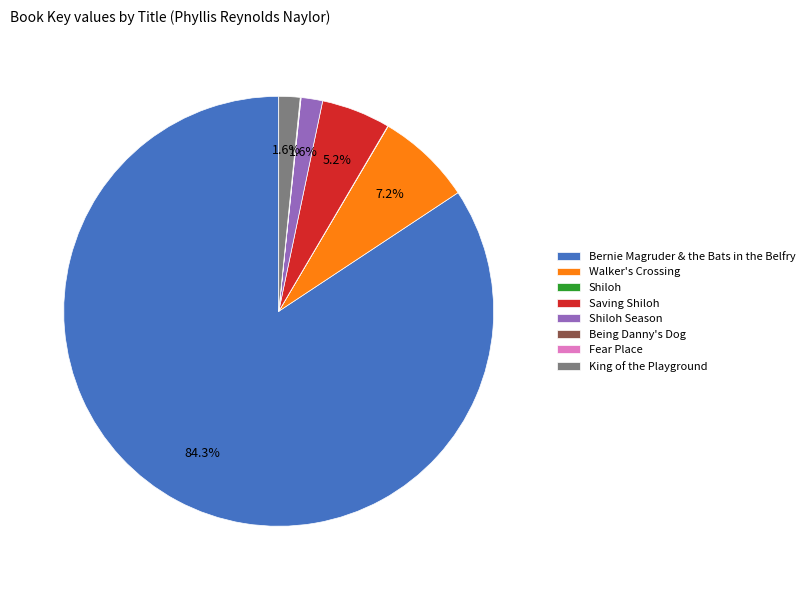

Approximately how many times larger is the value at Bernie Magruder & the Bats in the Belfry compared to King of the Playground?

52.7